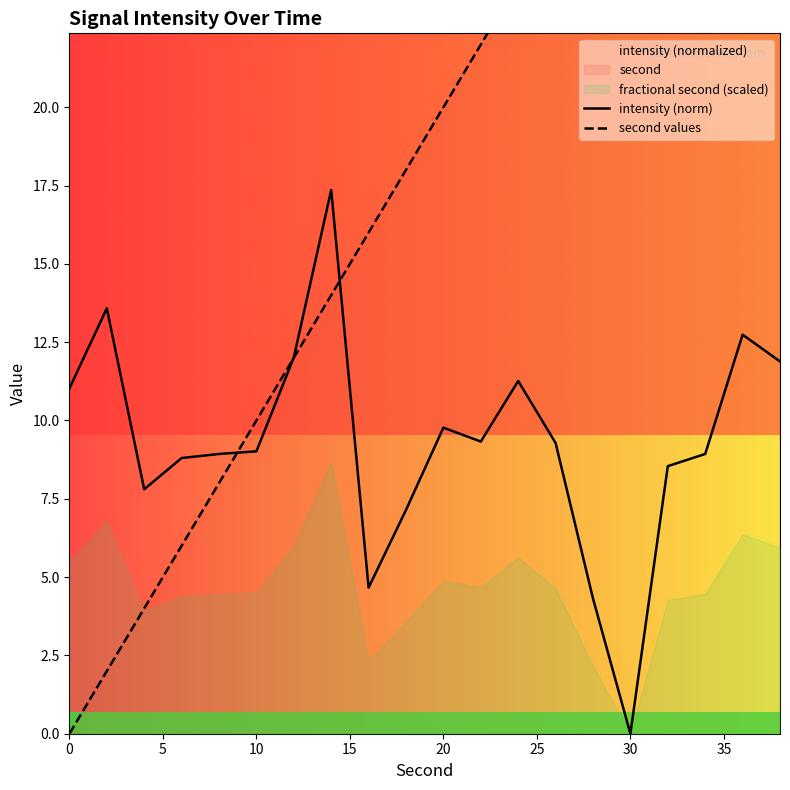

Which series has the largest range (max minus min)?

second values